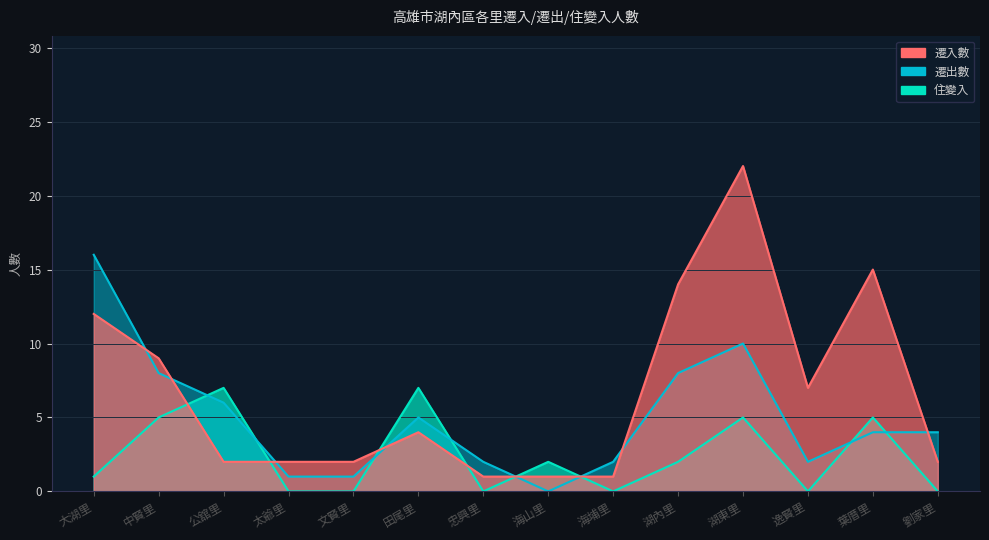

At how many categories does at least one series exceed 10?

4